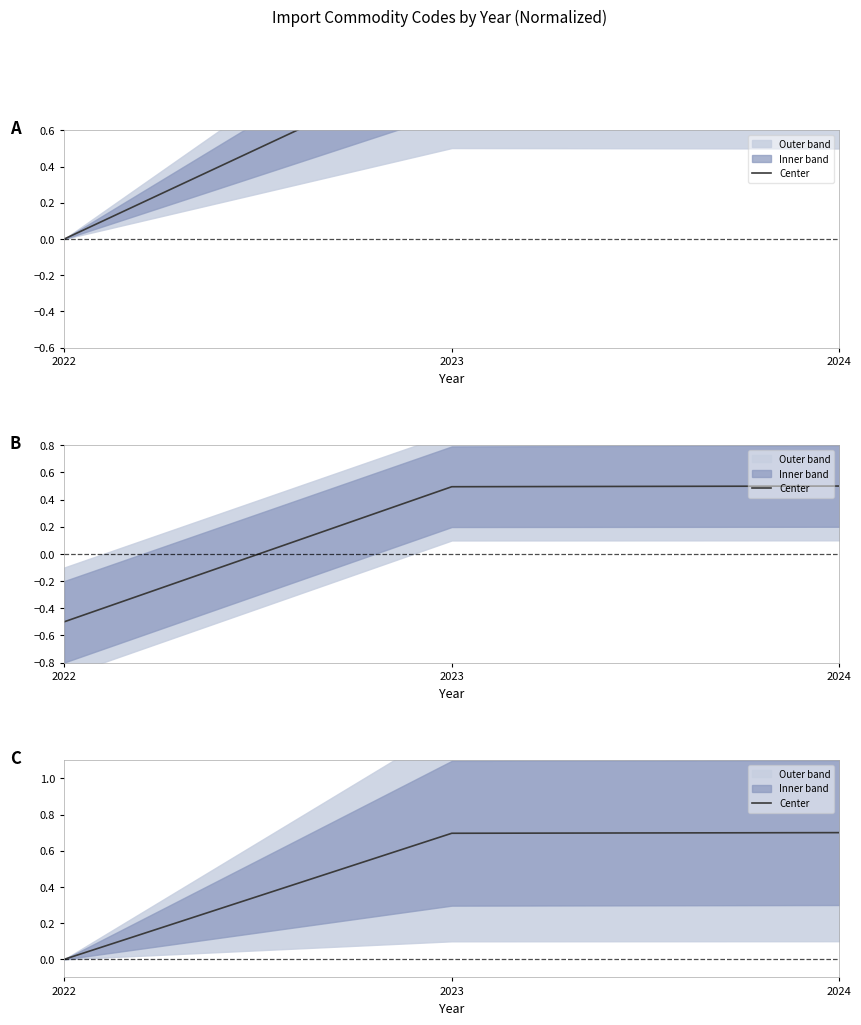

Rank the categories by value from lowest to highest.

2022, 2023, 2024